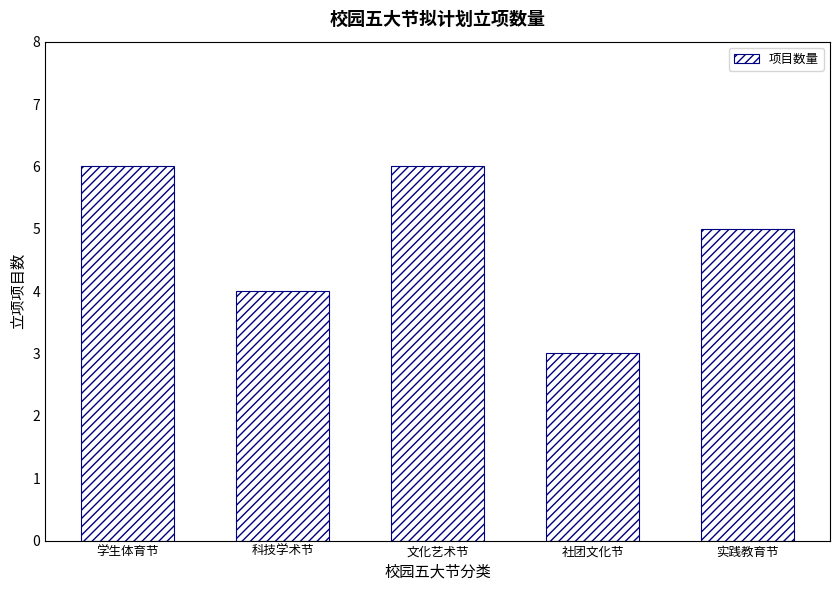

What is the change in value from 科技学术节 to 文化艺术节?

+2